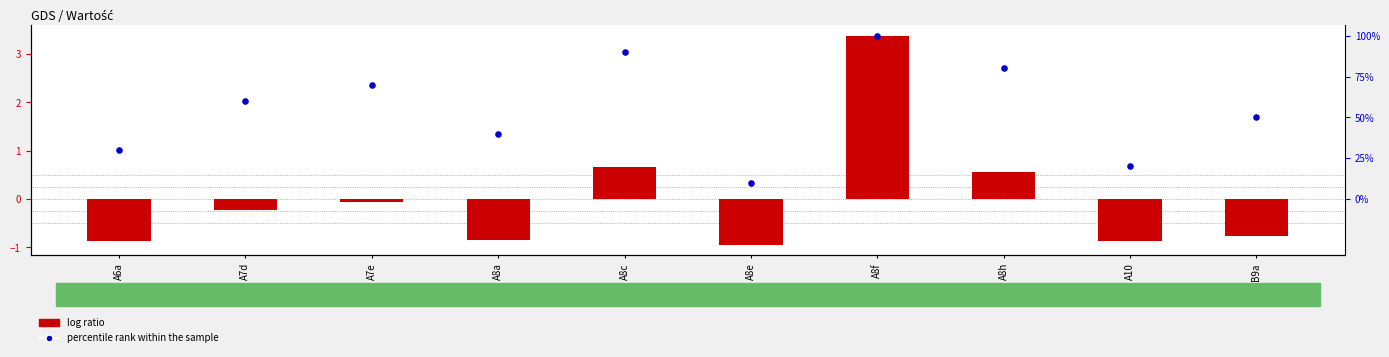

What is the total value across all series at A8a?

0.5